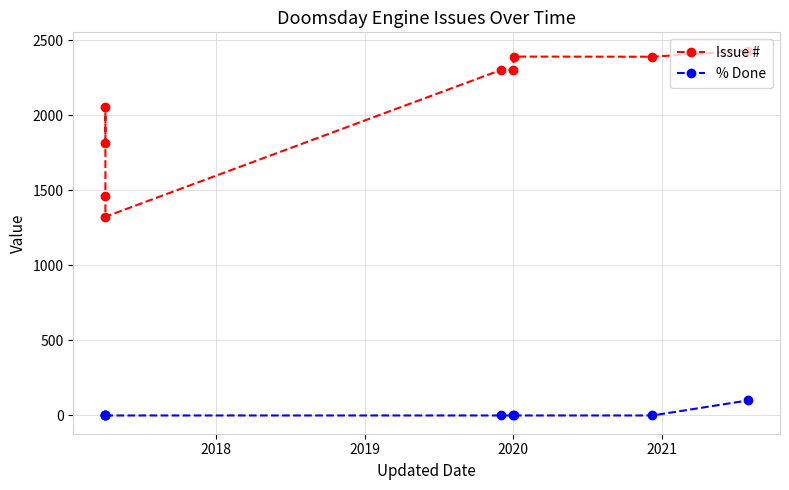

Which series has the largest range (max minus min)?

Issue #